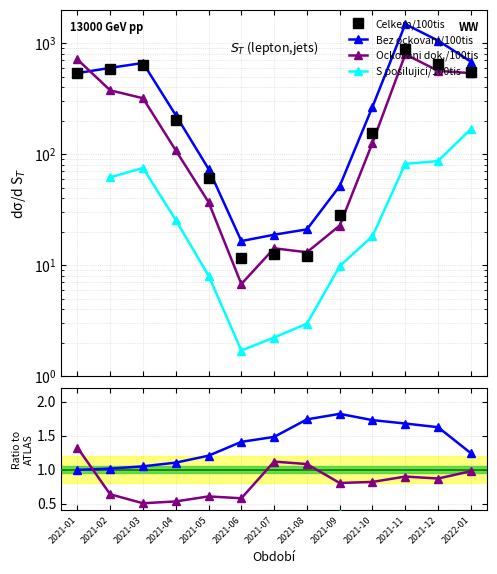

How many lines are shown in the chart?

4